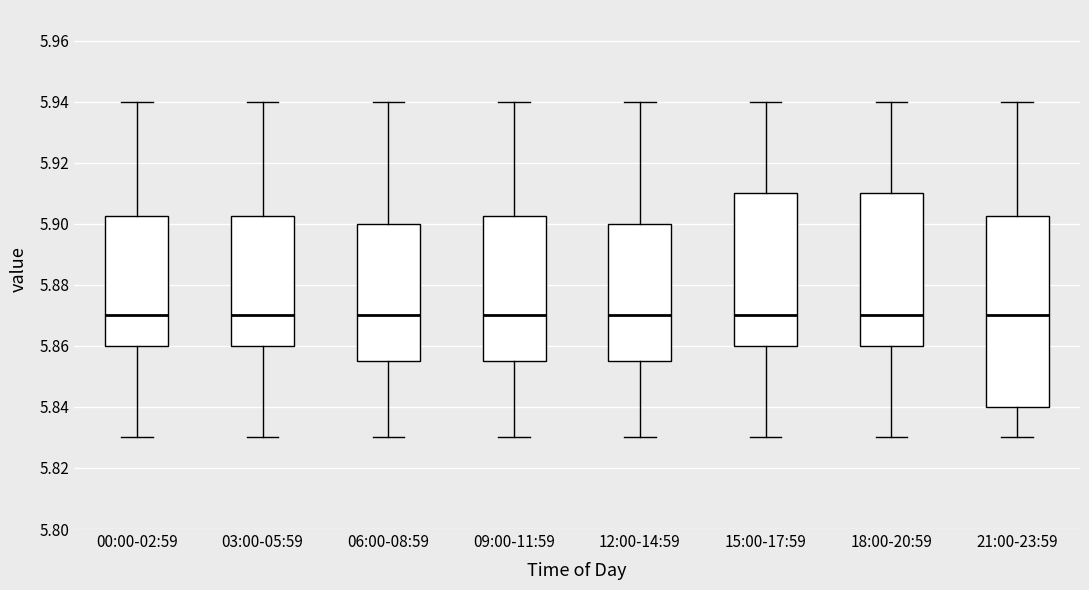

Reading left to right, read every box against the y-axis: the position of its median line, the range the box covers, and the ends of its whiskers. The values are not printed on the chart, so give them approximately, as read against the axis.

00:00-02:59: median 5.870, box 5.860 to 5.902, whiskers 5.830 to 5.940
03:00-05:59: median 5.870, box 5.860 to 5.902, whiskers 5.830 to 5.940
06:00-08:59: median 5.870, box 5.856 to 5.900, whiskers 5.830 to 5.940
09:00-11:59: median 5.870, box 5.856 to 5.902, whiskers 5.830 to 5.940
12:00-14:59: median 5.870, box 5.856 to 5.900, whiskers 5.830 to 5.940
15:00-17:59: median 5.870, box 5.860 to 5.910, whiskers 5.830 to 5.940
18:00-20:59: median 5.870, box 5.860 to 5.910, whiskers 5.830 to 5.940
21:00-23:59: median 5.870, box 5.840 to 5.902, whiskers 5.830 to 5.940